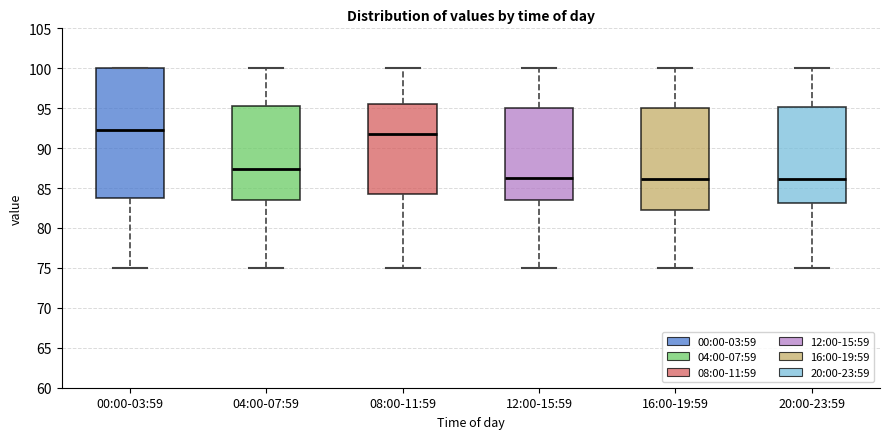

Reading left to right, read every box against the y-axis: the position of its median line, the range the box covers, and the ends of its whiskers. The values are not printed on the chart, so give them approximately, as read against the axis.

00:00-03:59: median 92.5, box 84.0 to 100.0, whiskers 75.0 to 100.0
04:00-07:59: median 87.5, box 83.5 to 95.5, whiskers 75.0 to 100.0
08:00-11:59: median 92.0, box 84.5 to 95.5, whiskers 75.0 to 100.0
12:00-15:59: median 86.0, box 83.5 to 95.0, whiskers 75.0 to 100.0
16:00-19:59: median 86.0, box 82.0 to 95.0, whiskers 75.0 to 100.0
20:00-23:59: median 86.0, box 83.0 to 95.0, whiskers 75.0 to 100.0